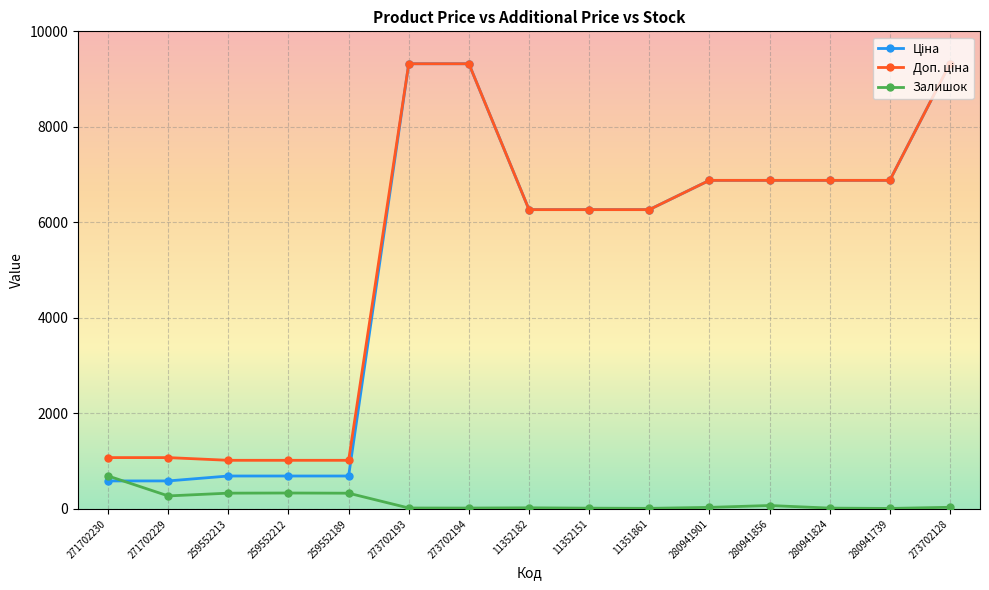

At how many categories does at least one series exceed 8361?

3